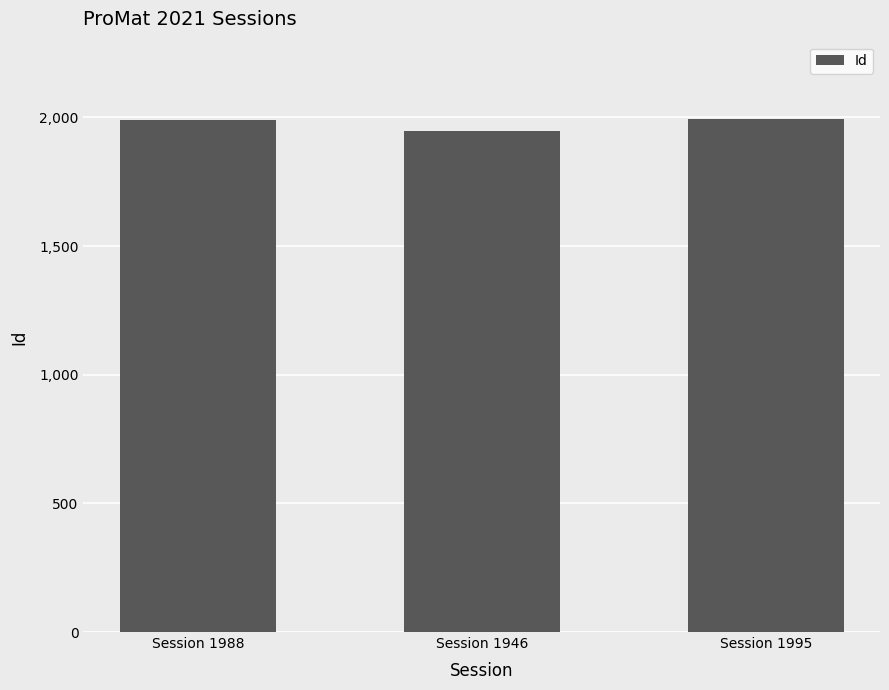

The value at Session 1995 is 1195. True or false?

False